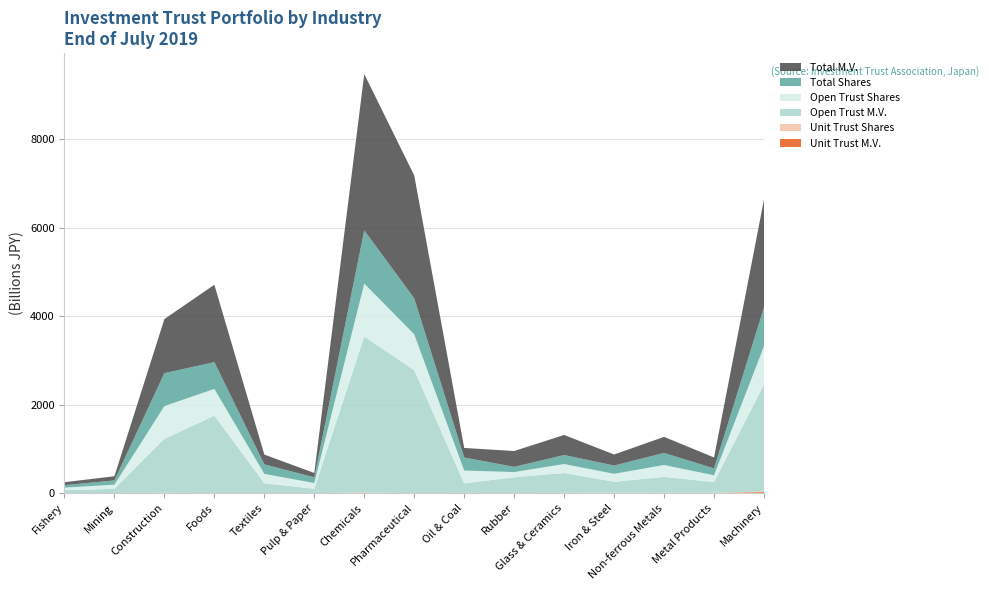

Reading left to right, transcribe all the data shown in this chart.

Unit Trust Shares: Fishery=1	Mining=1738	Construction=3596	Foods=625	Textiles=677	Pulp & Paper=361	Chemicals=5589	Pharmaceutical=91	Oil & Coal=3419	Rubber=439	Glass & Ceramics=2450	Iron & Steel=5670	Non-ferrous Metals=3186	Metal Products=2837	Machinery=14156
Unit Trust Market Value: Fishery=1	Mining=1059	Construction=2530	Foods=311	Textiles=668	Pulp & Paper=260	Chemicals=6626	Pharmaceutical=261	Oil & Coal=1106	Rubber=389	Glass & Ceramics=3544	Iron & Steel=2366	Non-ferrous Metals=2374	Metal Products=2591	Machinery=23909
Open Trust Shares: Fishery=56635	Mining=94721	Construction=740649	Foods=604815	Textiles=213275	Pulp & Paper=128695	Chemicals=1197961	Pharmaceutical=812311	Oil & Coal=291402	Rubber=117238	Glass & Ceramics=201466	Iron & Steel=180740	Non-ferrous Metals=269091	Metal Products=152786	Machinery=865099
Open Trust Market Value: Fishery=66582	Mining=93296	Construction=1219396	Foods=1748067	Textiles=220539	Pulp & Paper=98054	Chemicals=3523127	Pharmaceutical=2775566	Oil & Coal=214310	Rubber=357482	Glass & Ceramics=449284	Iron & Steel=247543	Non-ferrous Metals=360902	Metal Products=244434	Machinery=2414317
Total Shares: Fishery=56635	Mining=96459	Construction=744246	Foods=605440	Textiles=213951	Pulp & Paper=129056	Chemicals=1203550	Pharmaceutical=812402	Oil & Coal=294821	Rubber=117678	Glass & Ceramics=203915	Iron & Steel=186410	Non-ferrous Metals=272277	Metal Products=155623	Machinery=879255
Total Market Value: Fishery=66583	Mining=94355	Construction=1221926	Foods=1748378	Textiles=221207	Pulp & Paper=98313	Chemicals=3529753	Pharmaceutical=2775827	Oil & Coal=215415	Rubber=357871	Glass & Ceramics=452828	Iron & Steel=249908	Non-ferrous Metals=363276	Metal Products=247025	Machinery=2438225